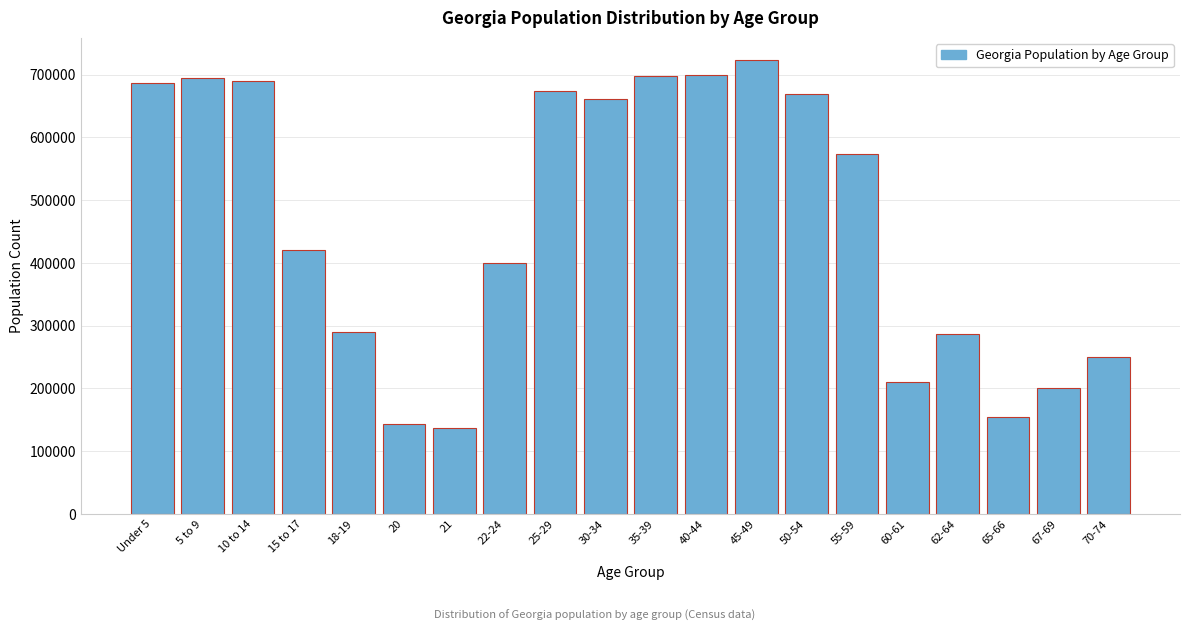

What is the greatest value displayed?

722661